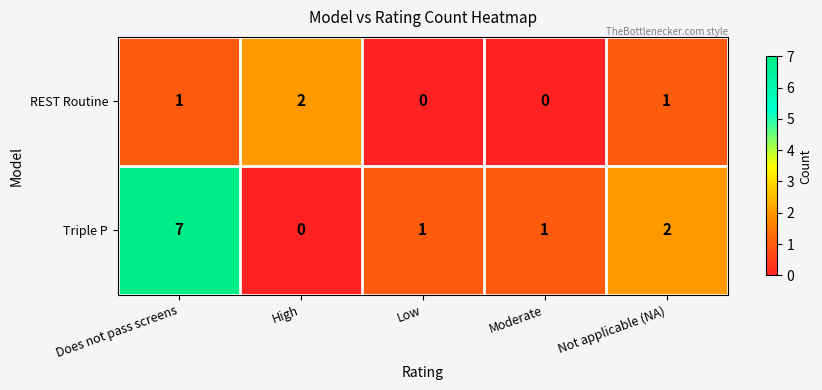

Is it true that REST Routine equals 0 at Low?

True